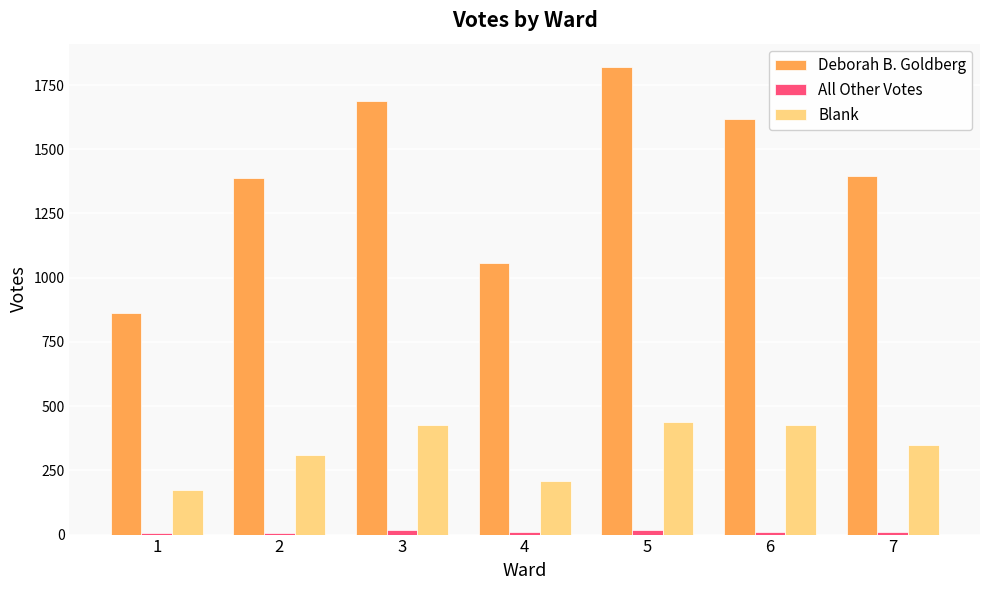

What is the difference between the second highest and second lowest values in the Deborah B. Goldberg series?

631